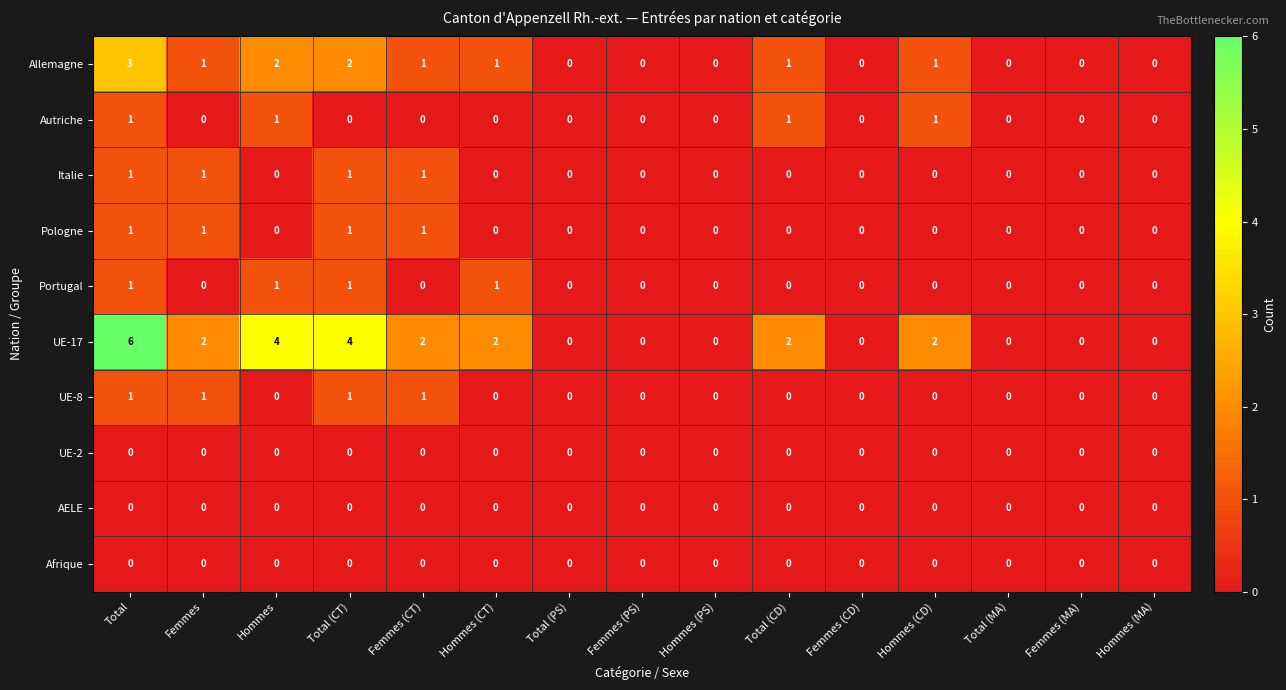

Count the number of categories in the chart.

15